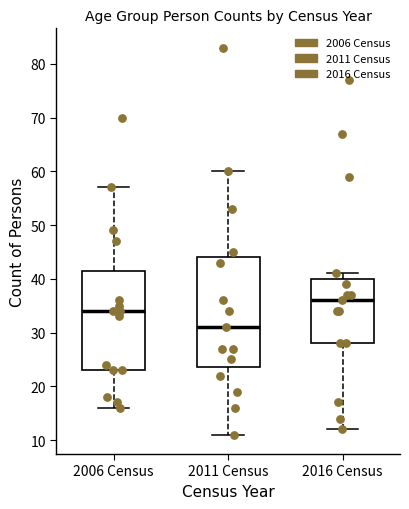

Where is the upper edge of the box for 2011 Census on the y-axis? The values are not printed on the chart, so give them approximately, as read against the axis.

44